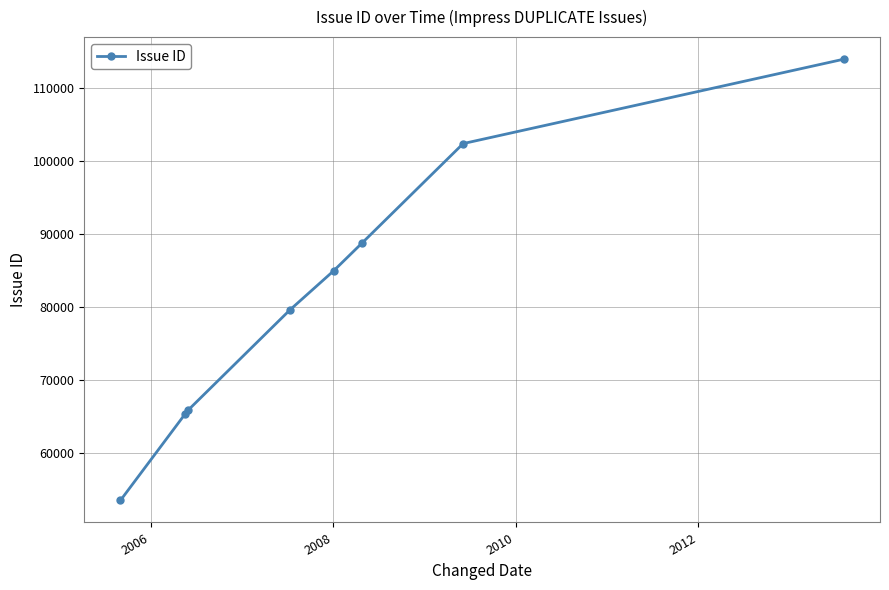

What is the sum of all values?

654235